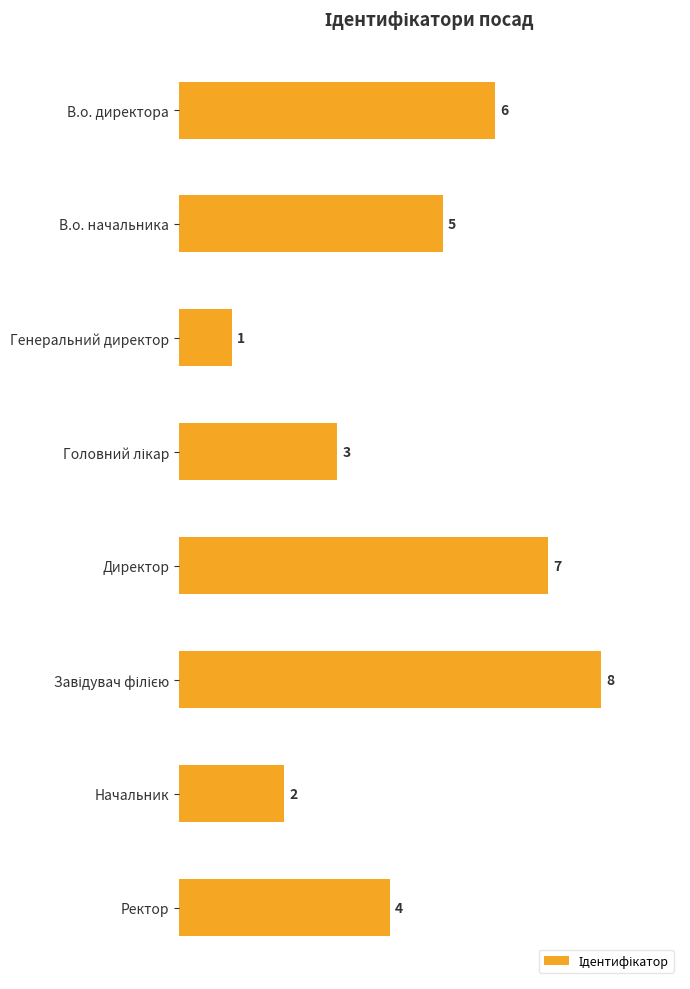

How many data points are less than 5?

4